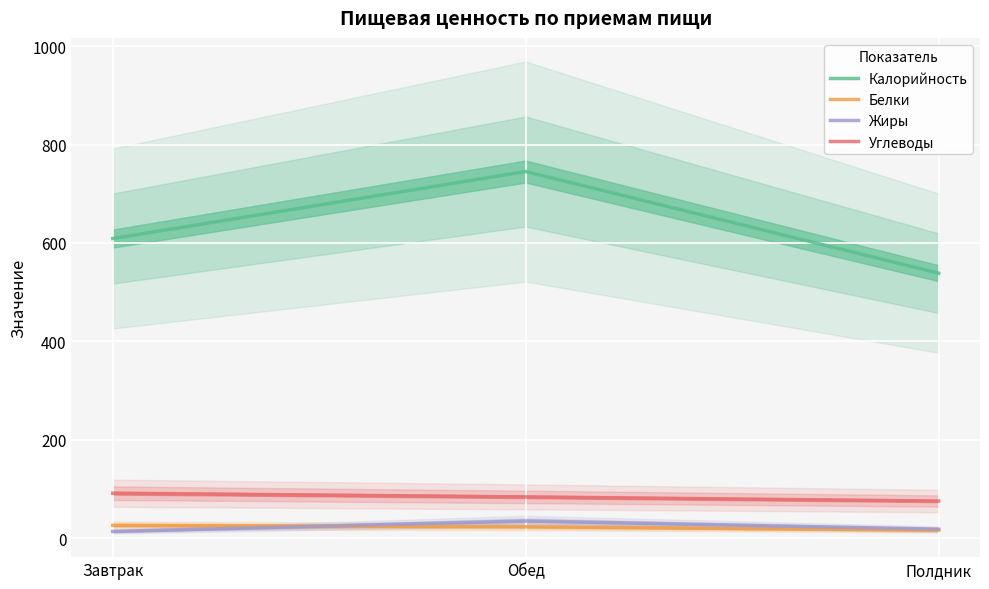

What is the average value of the Белки series?

22.4